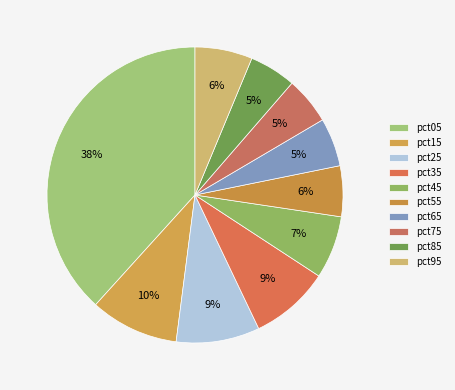

Which slice is the largest?

pct05